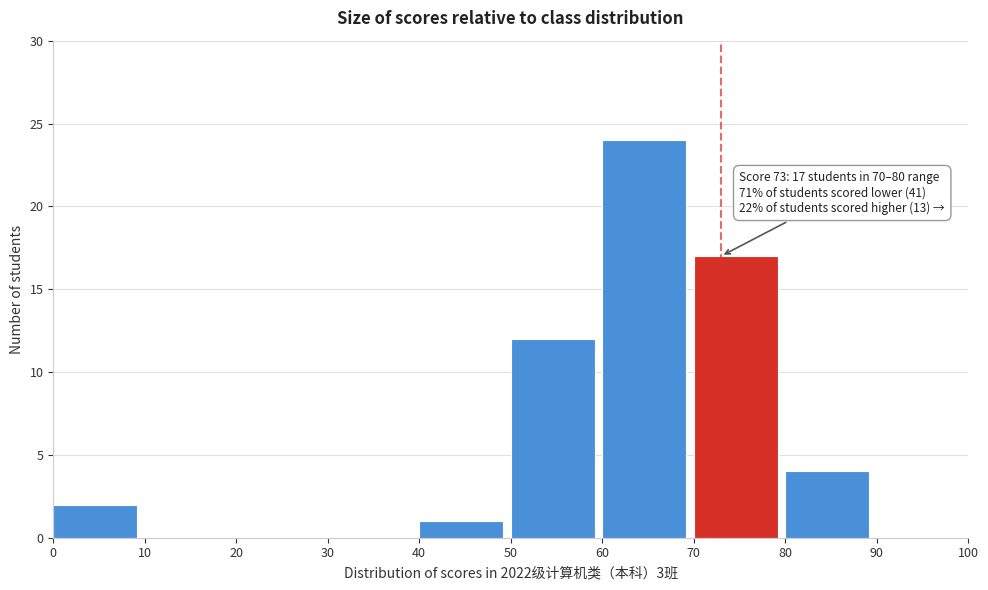

Which range on the x-axis has the tallest bar?

60 to 70